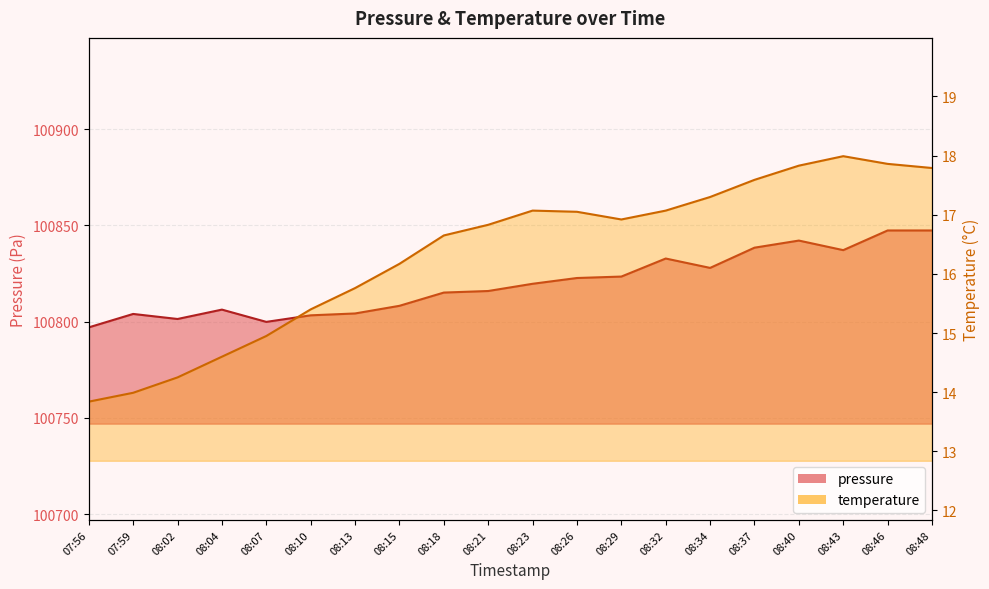

List the series in order of their peak value, lowest first.

temperature, pressure